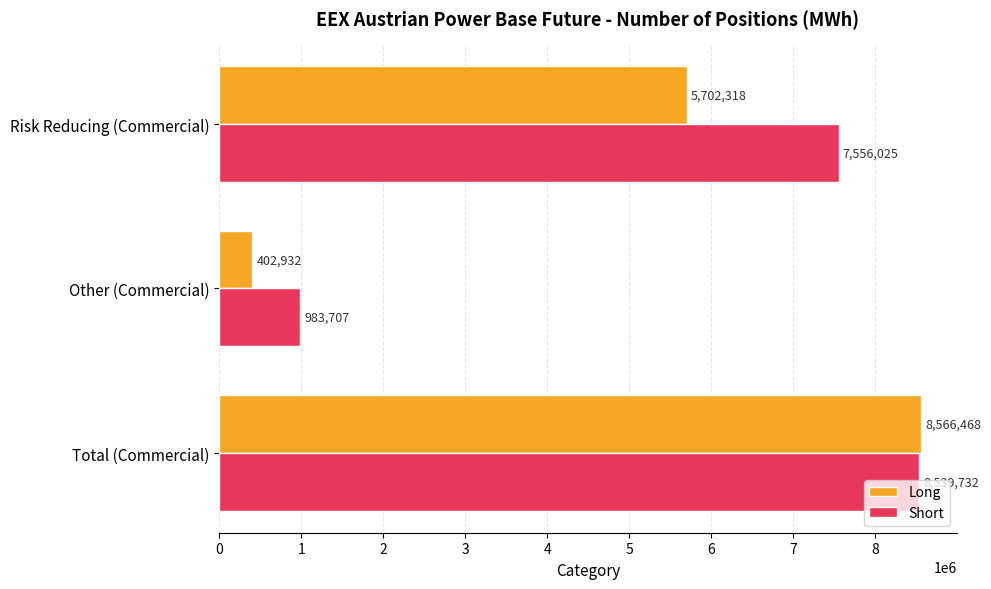

The value of Long at Risk Reducing (Commercial) is 5702318. True or false?

True